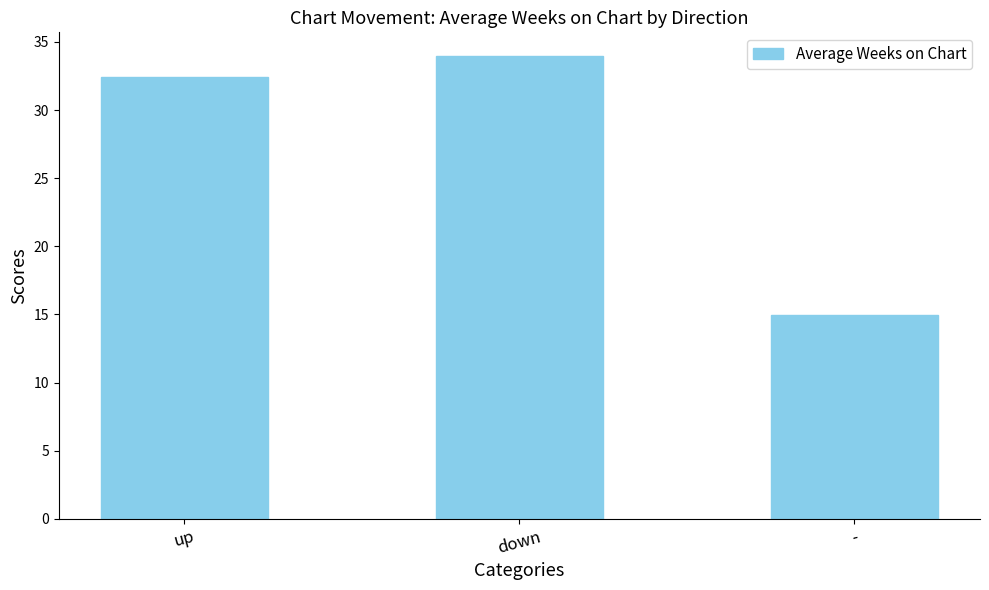

What is the label of the 2nd bar from the right?

down